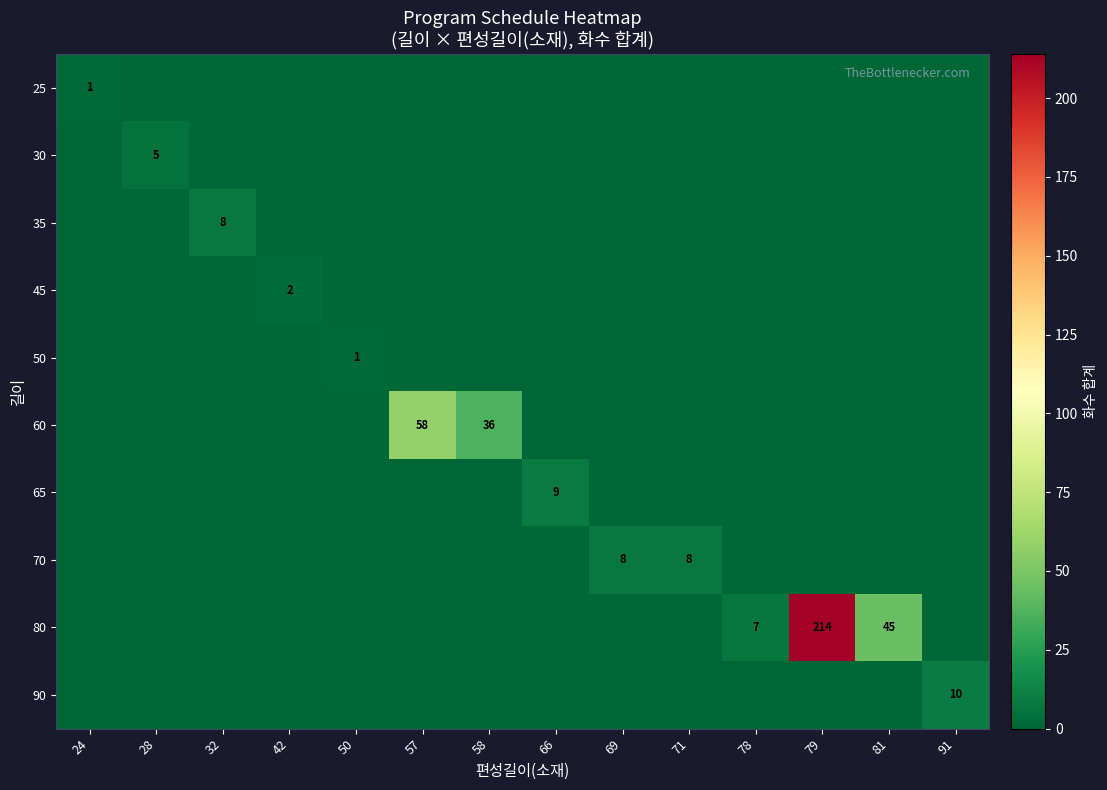

At which category is the sum across all series the highest?

79